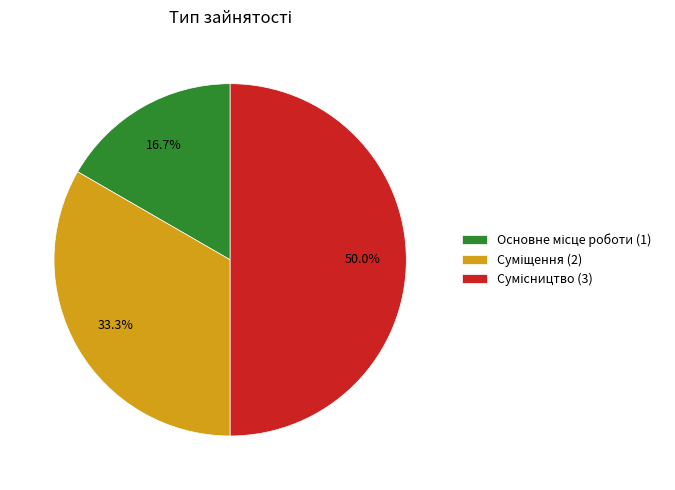

How many slices are in this pie chart?

3